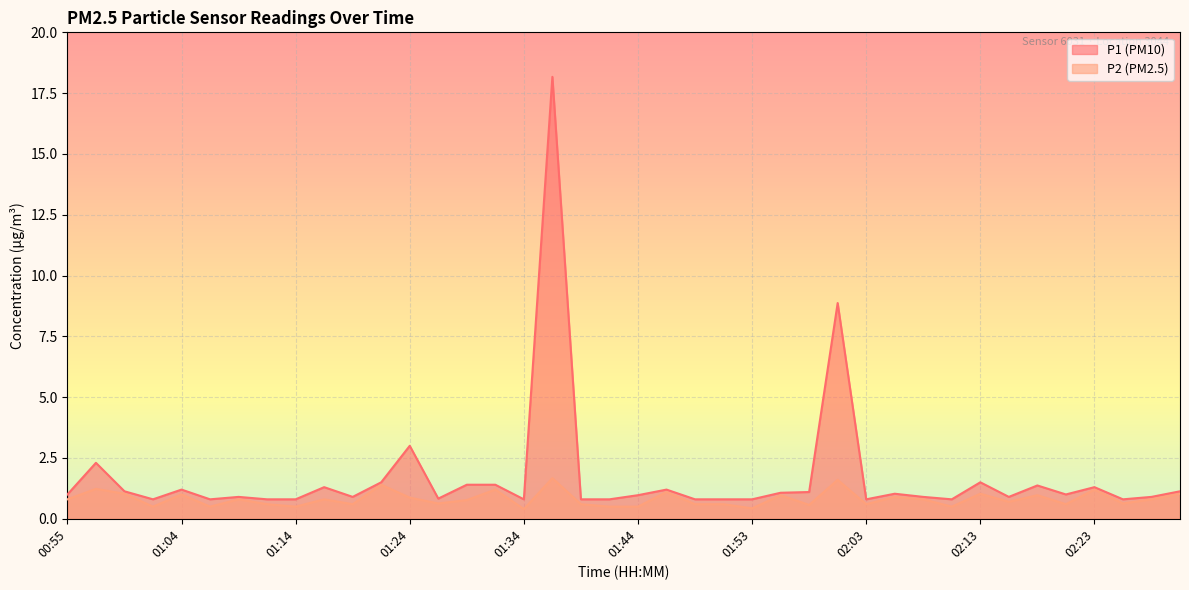

Rank the series by their maximum value, from lowest to highest.

P2, P1